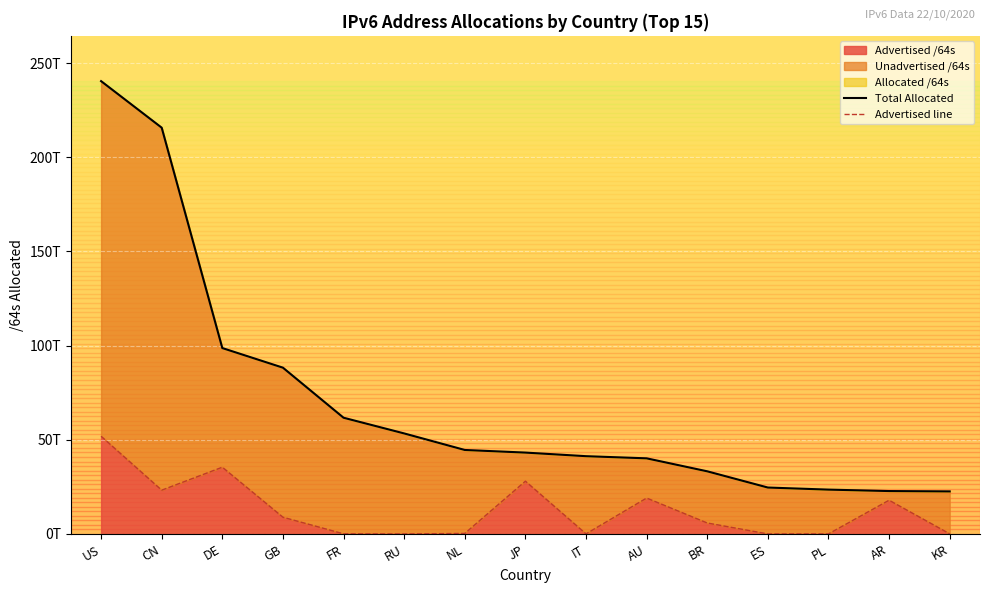

The Total Allocated series shows 23540729708544 at PL. True or false?

True